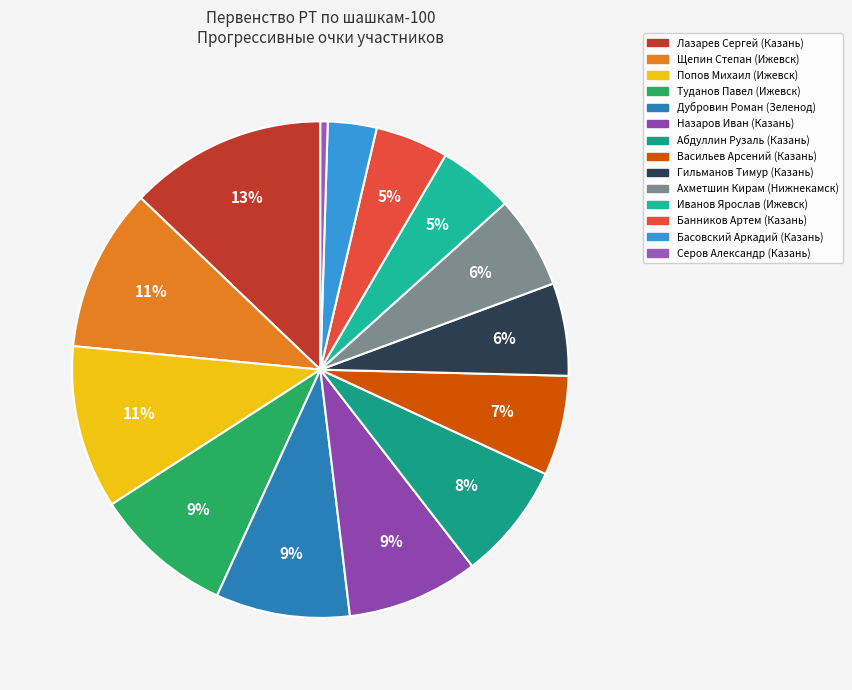

How many slices are in this pie chart?

14